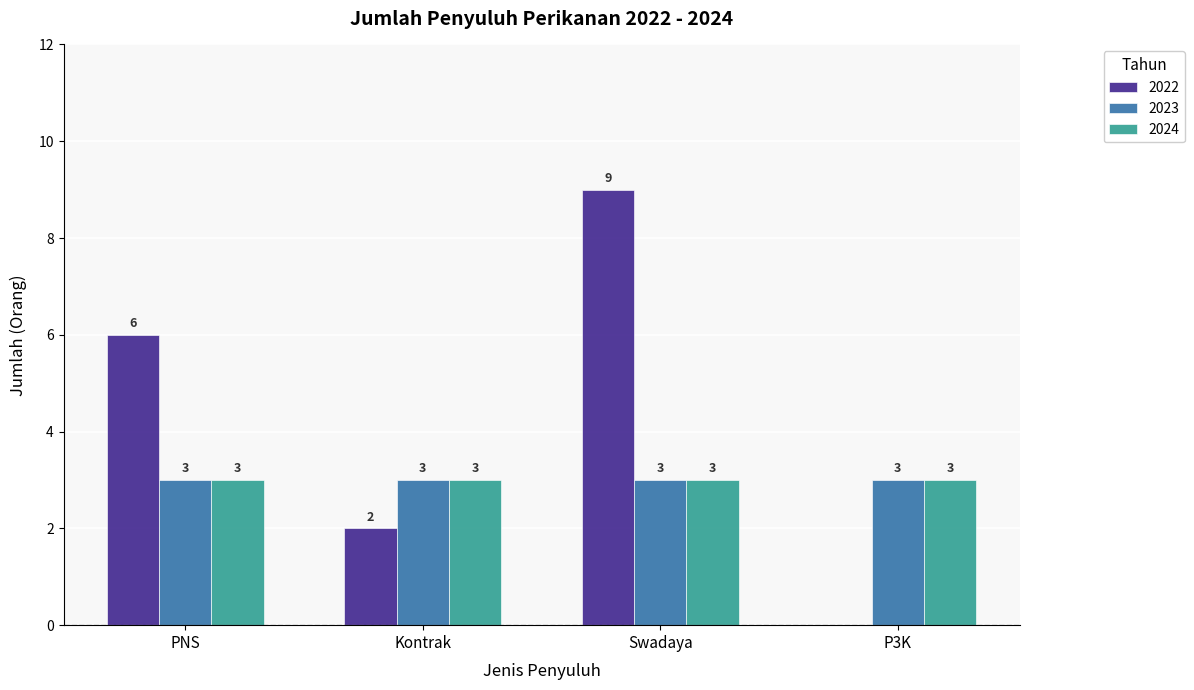

Reading left to right, transcribe all the data shown in this chart.

2022: 6	2	9	0
2023: 3	3	3	3
2024: 3	3	3	3